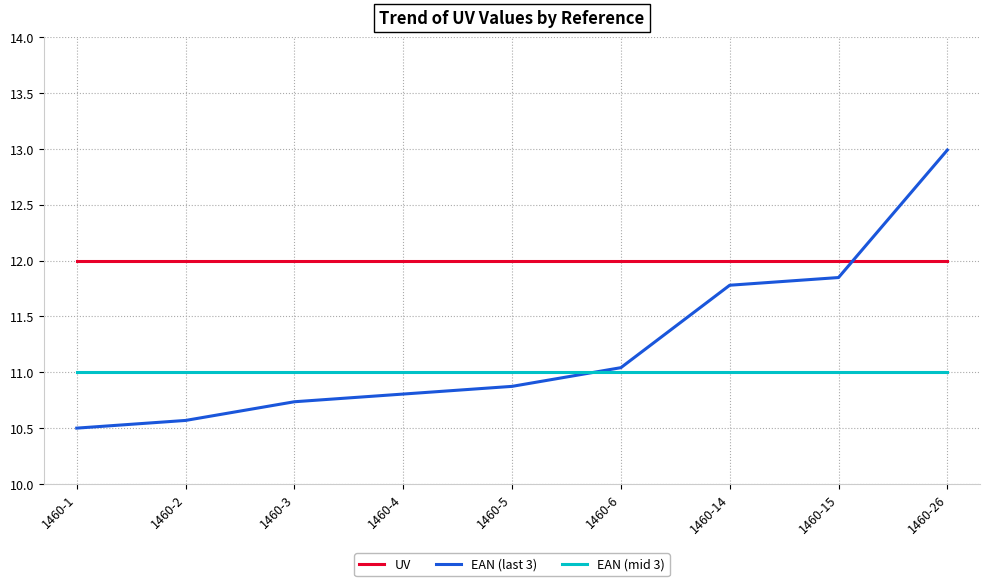

True or false: EAN (mid 3) has a value of 15.1 at 1460-6.

False